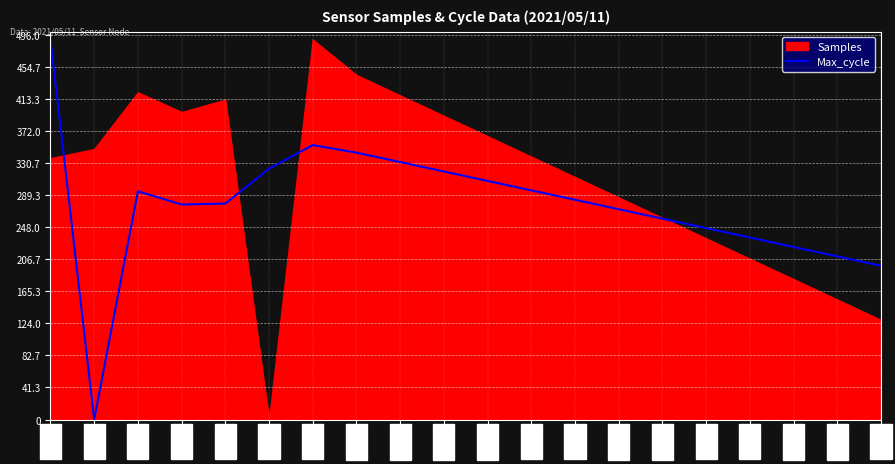

What is the label of the 13th point from the left?

05:30